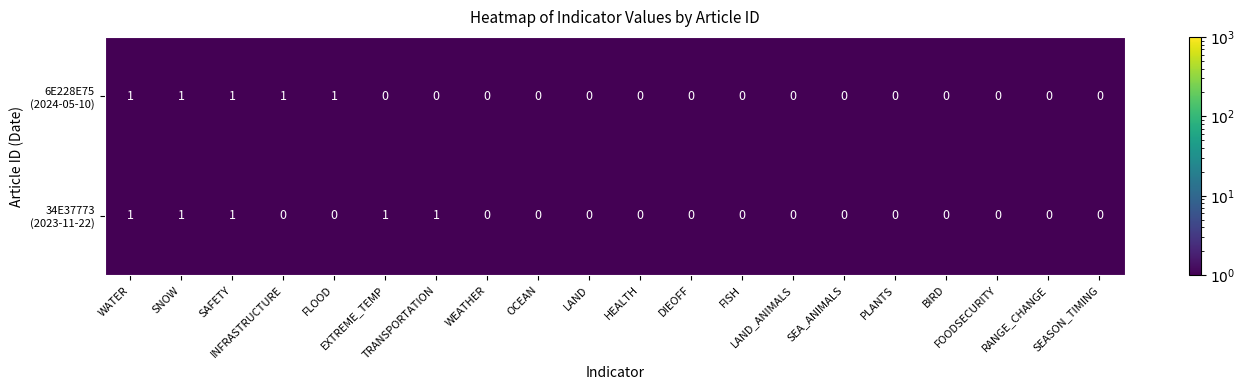

Which series has the widest spread of values?

6E228E75 (2024-05-10)